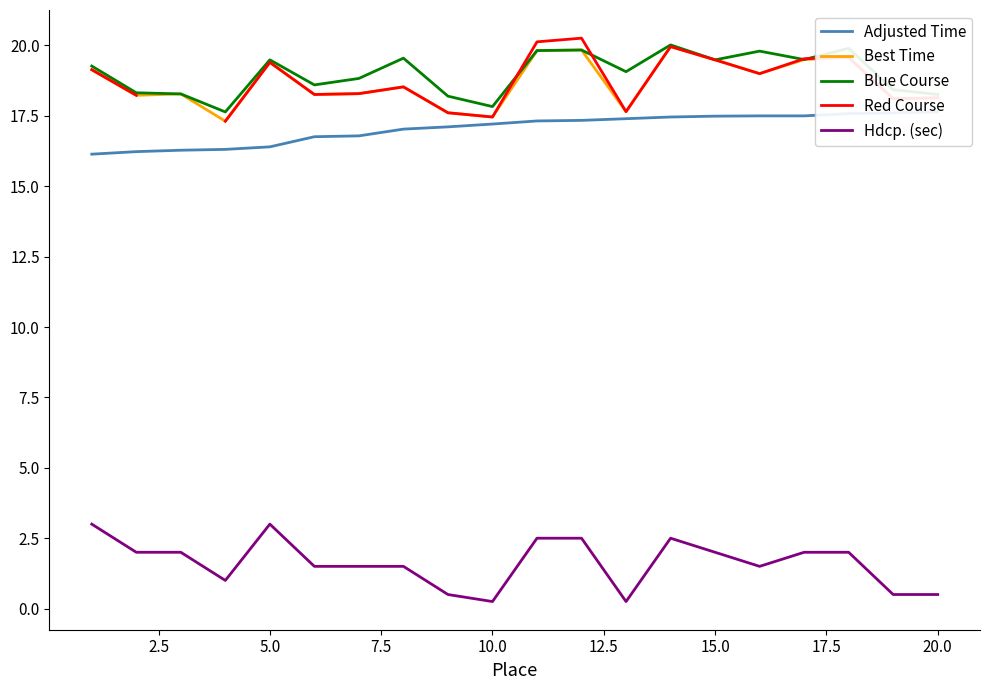

Is the value of Adjusted Time at 22.5 greater than the value of Red Course at 17.5?

No